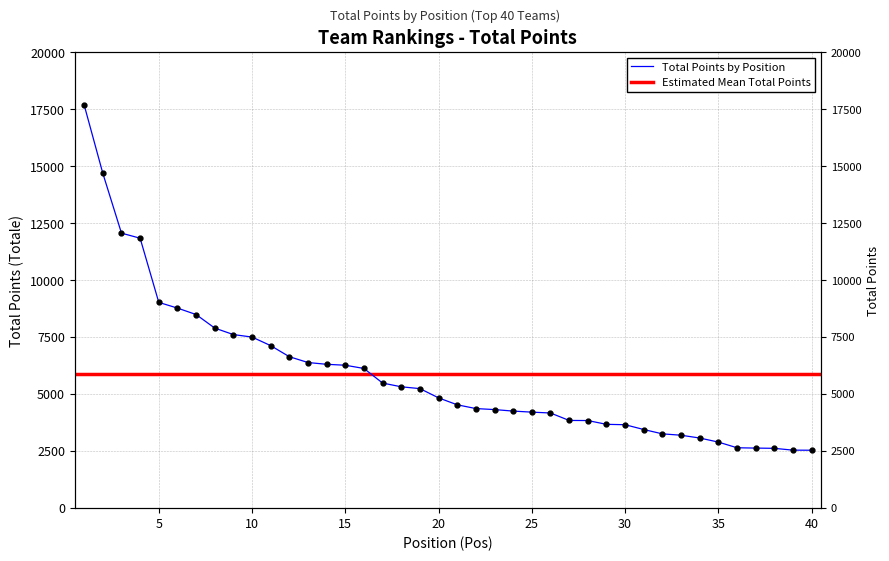

What is the difference between the values at 8 and 40?

5359